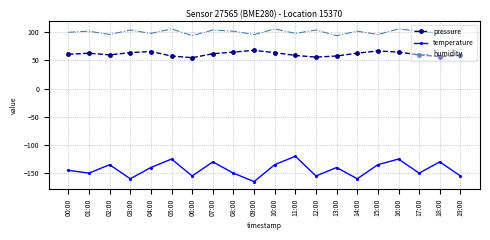

What is the difference between the maximum and minimum values in the humidity series?

12.0